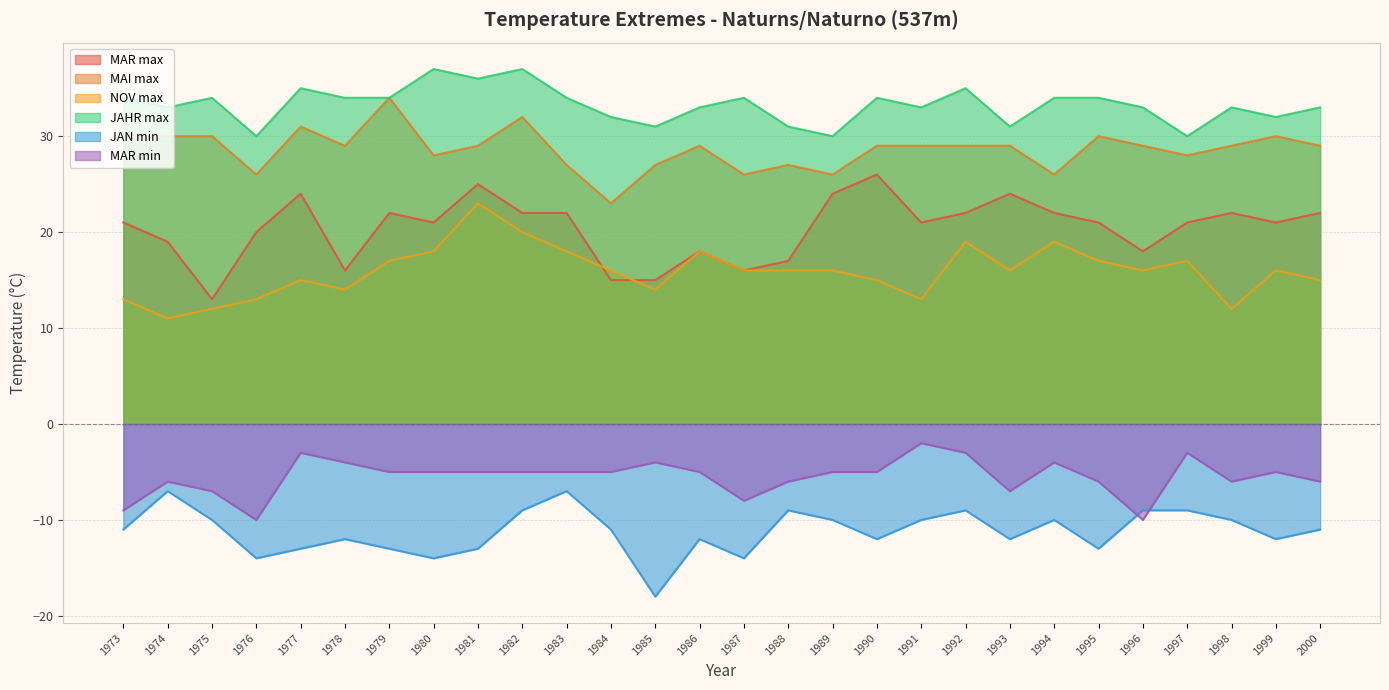

What is the value of the MAR min point at the 8th from the left?

-5